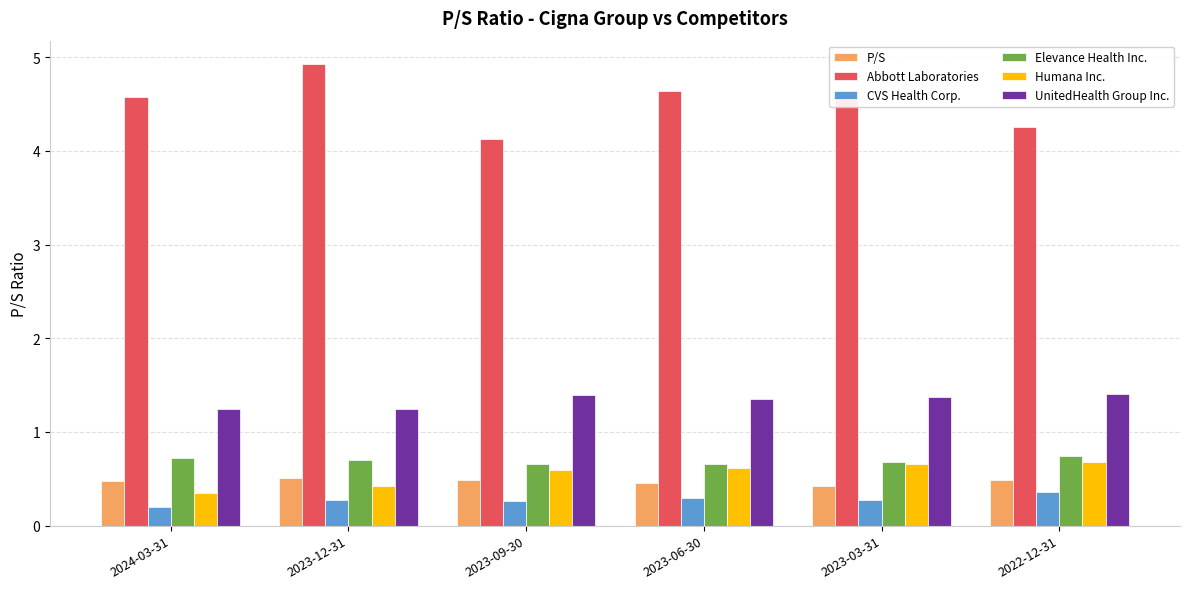

What is the total value across all series at 2022-12-31?

7.9